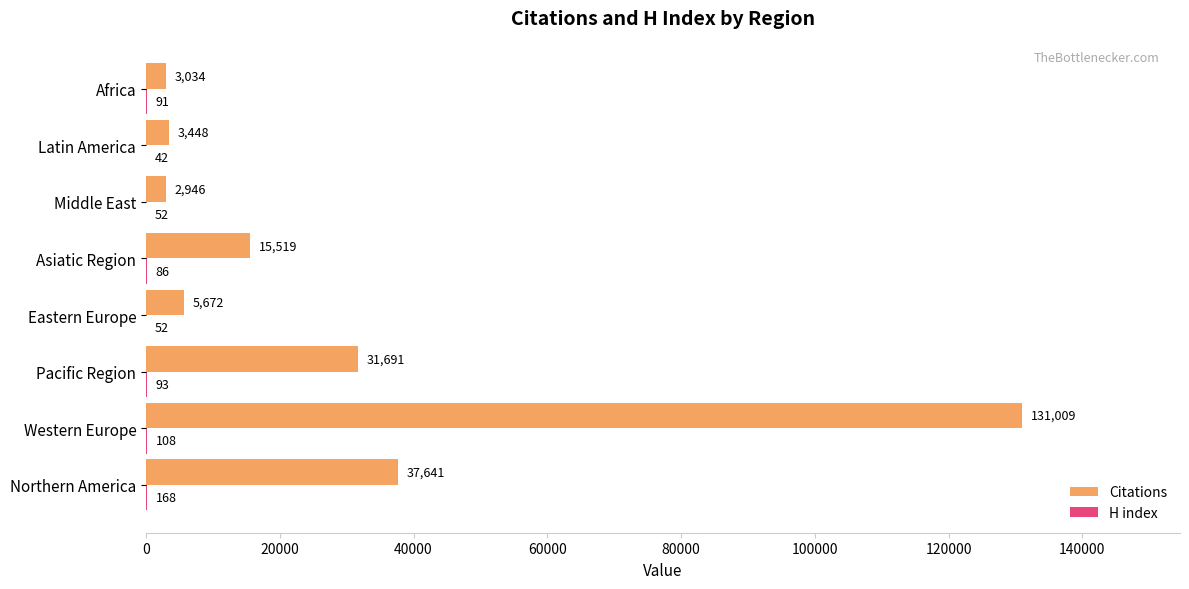

The value of Citations at Middle East is 2946. True or false?

True